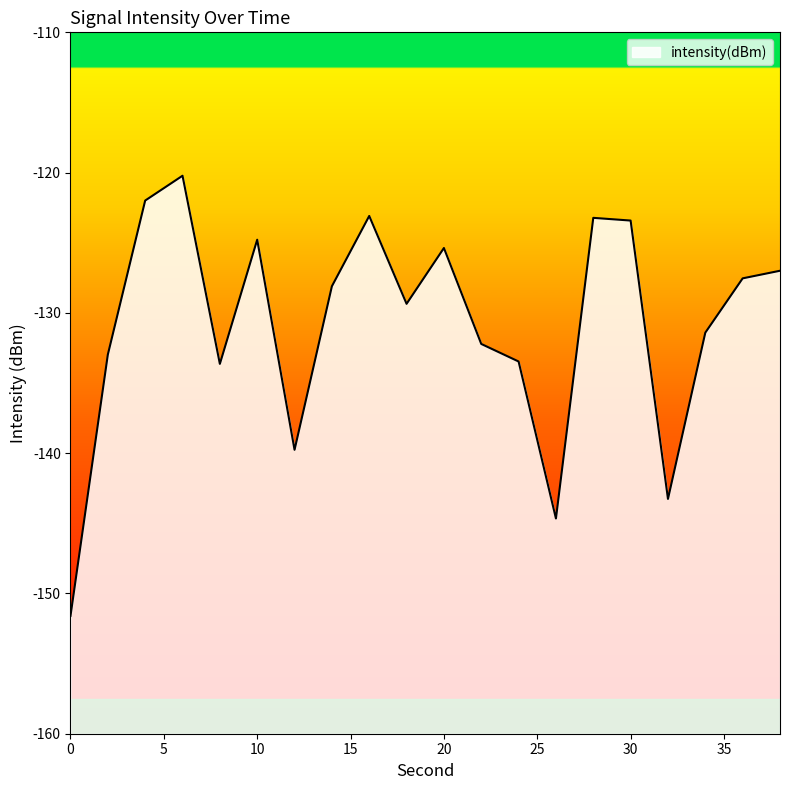

Reading left to right, extract all data points from this chart.

0=-151.6	2=-133.0	4=-122.0	6=-120.2	8=-133.6	10=-124.8	12=-139.8	14=-128.1	16=-123.1	18=-129.4	20=-125.4	22=-132.2	24=-133.5	26=-144.7	28=-123.2	30=-123.4	32=-143.3	34=-131.4	36=-127.5	38=-127.0